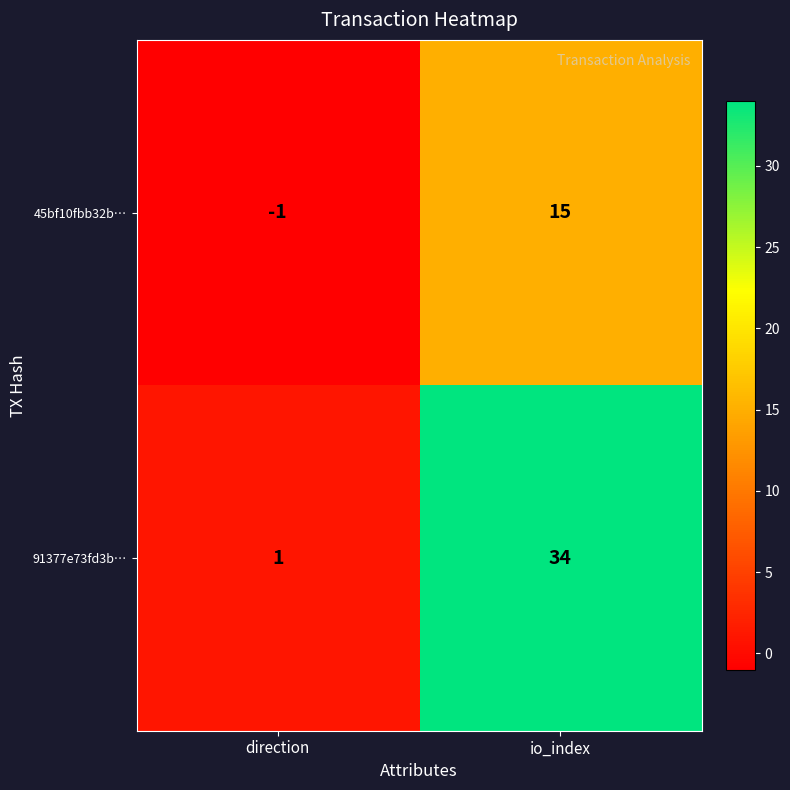

What is the average value of the 91377e73fd3b… series?

18